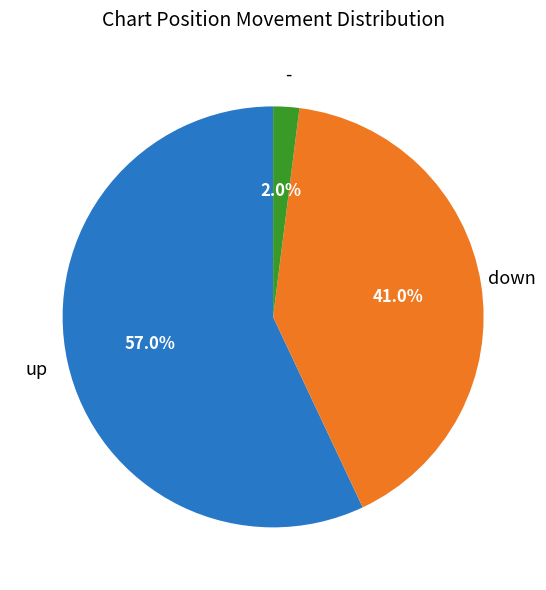

Is there any slice that represents more than half of the pie?

Yes